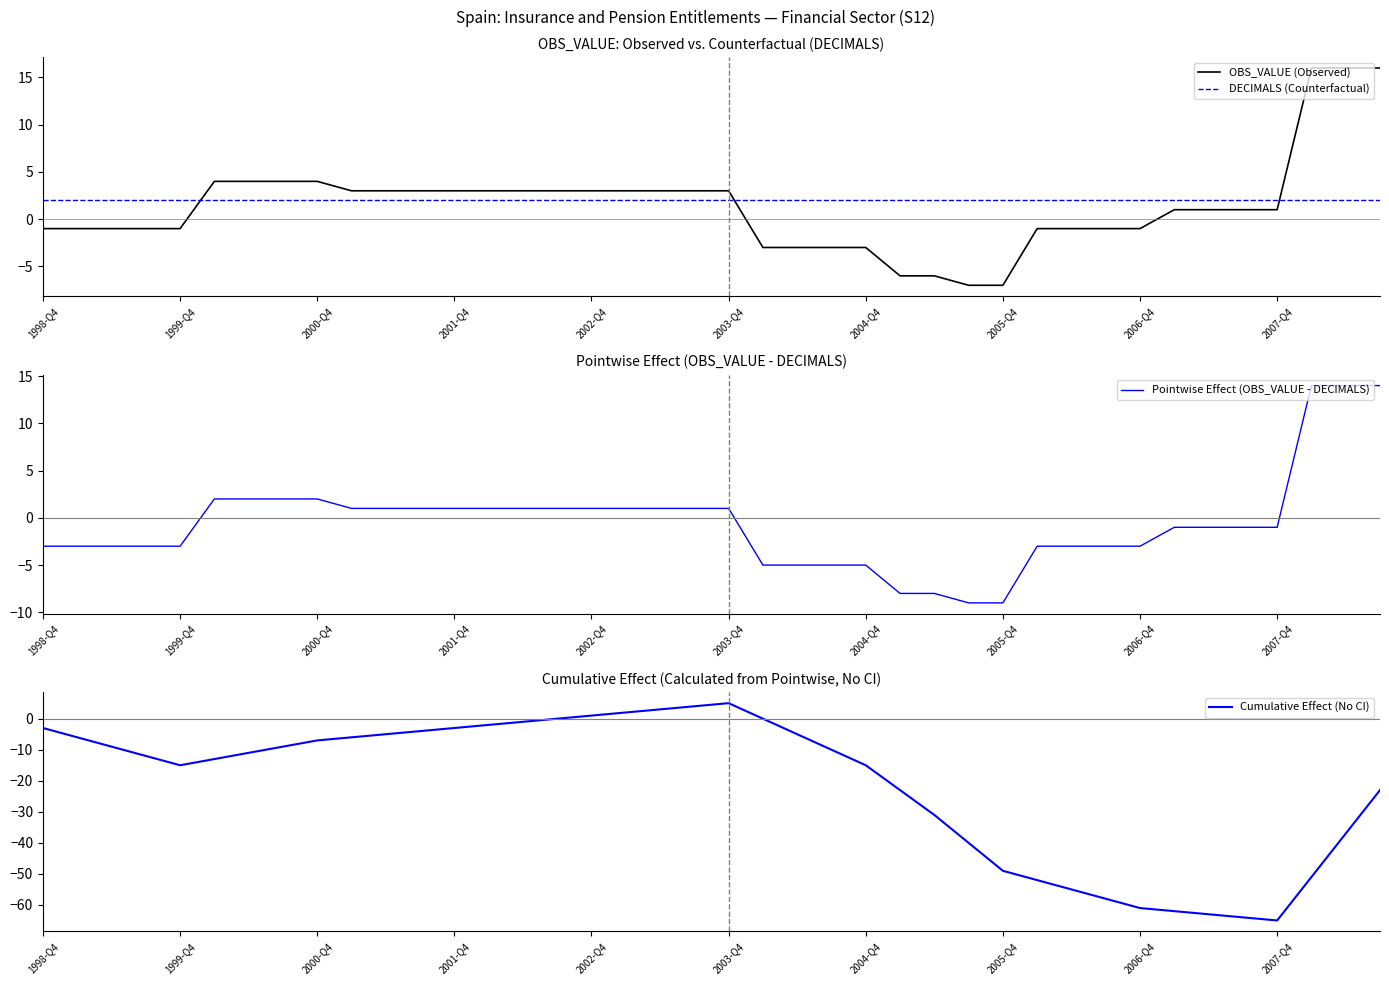

Which series changed the most between 19 and 23?

Cumulative Effect (No CI)